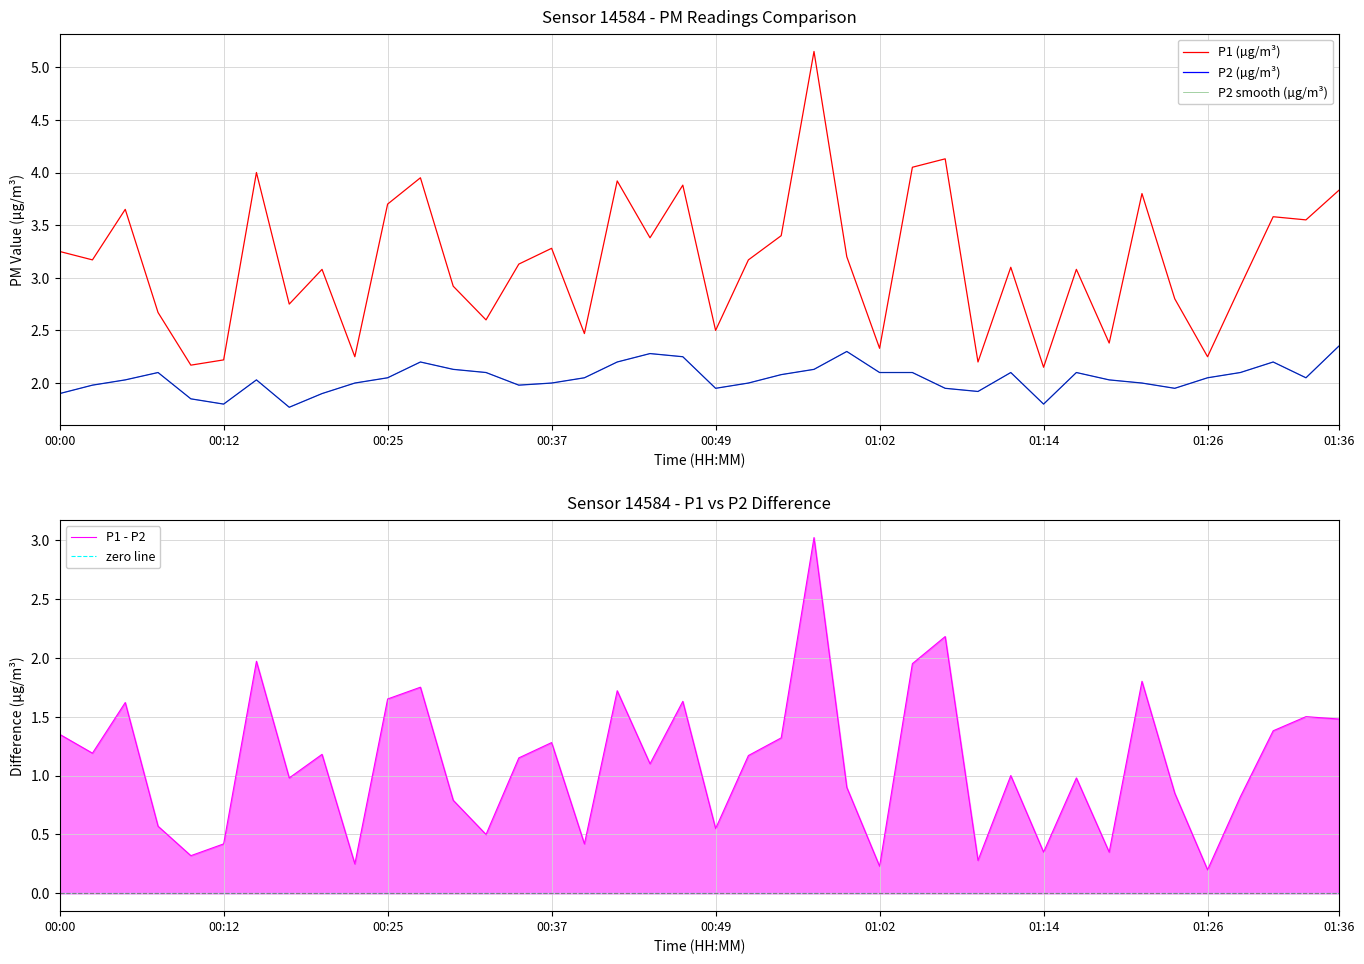

Rank the series at 00:25 from highest to lowest value.

P1 (µg/m³), P2 (µg/m³), P2 smooth (µg/m³), P1 - P2, zero line